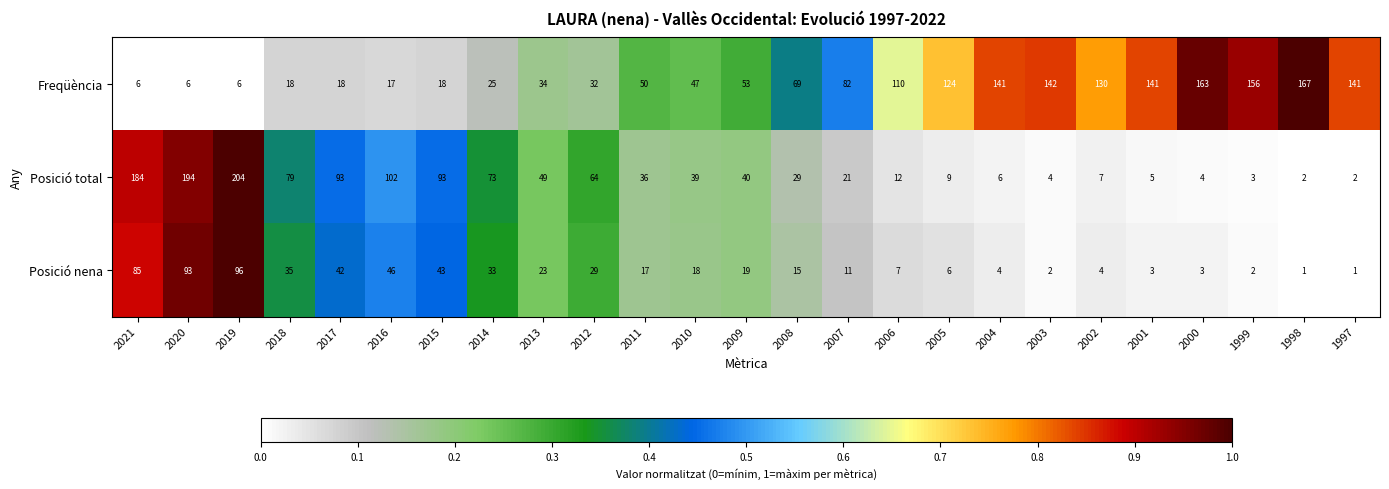

What is the average value of the Posició total series?

54